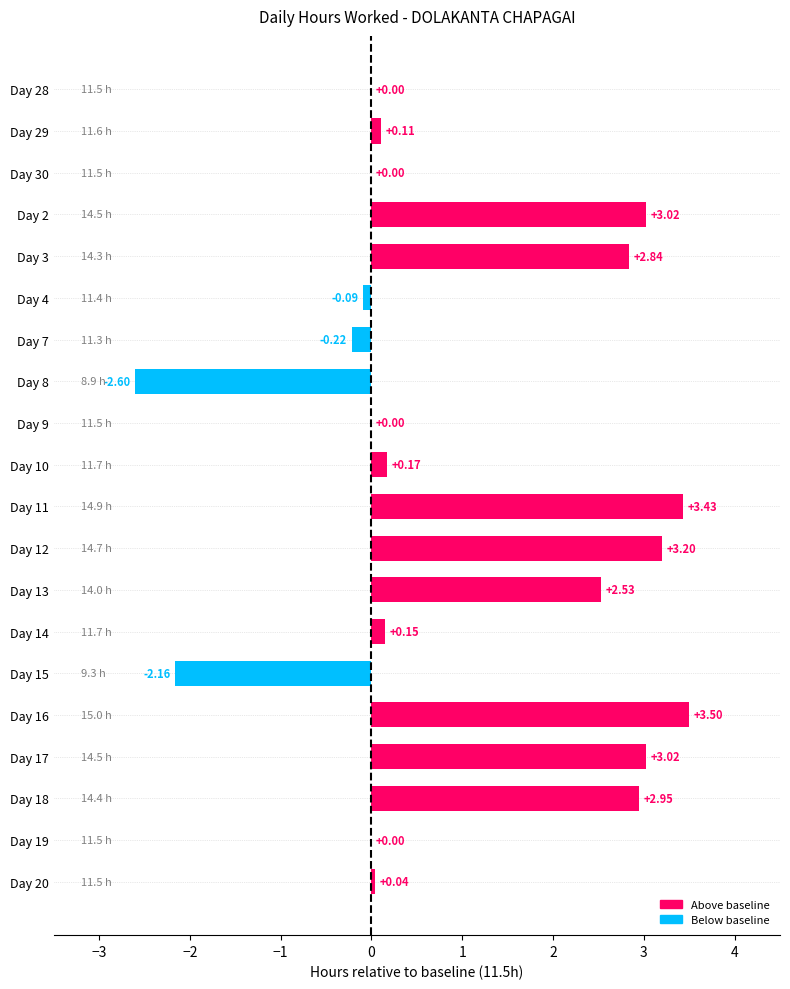

Which has a higher value, Day 13 or Day 15?

Day 13